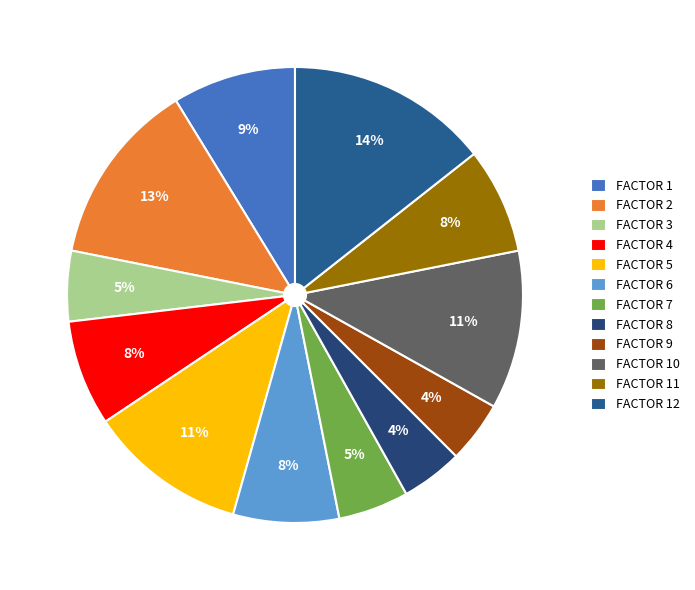

Is the sum of FACTOR 7 and FACTOR 5 greater than half?

No